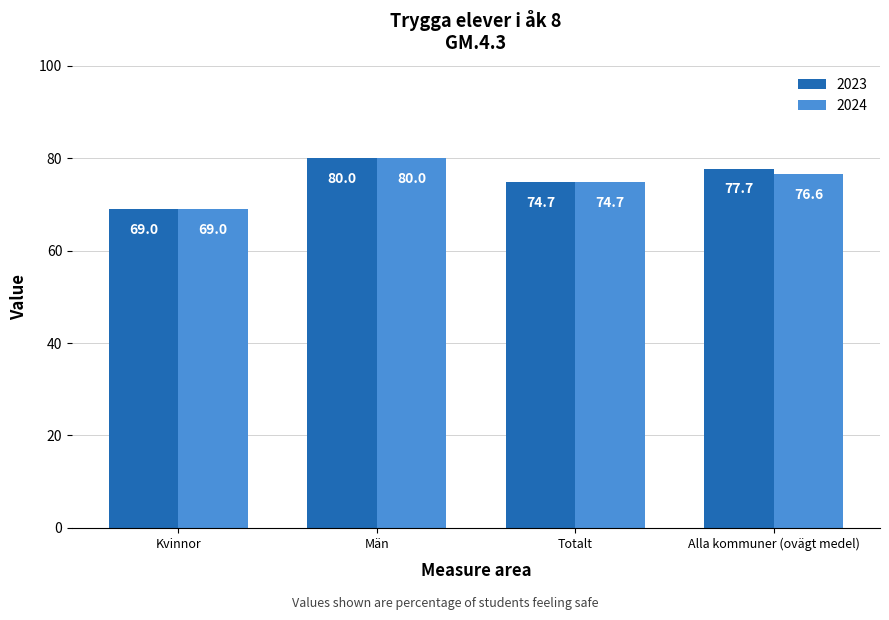

The 2023 series shows 74.7 at Totalt. True or false?

True